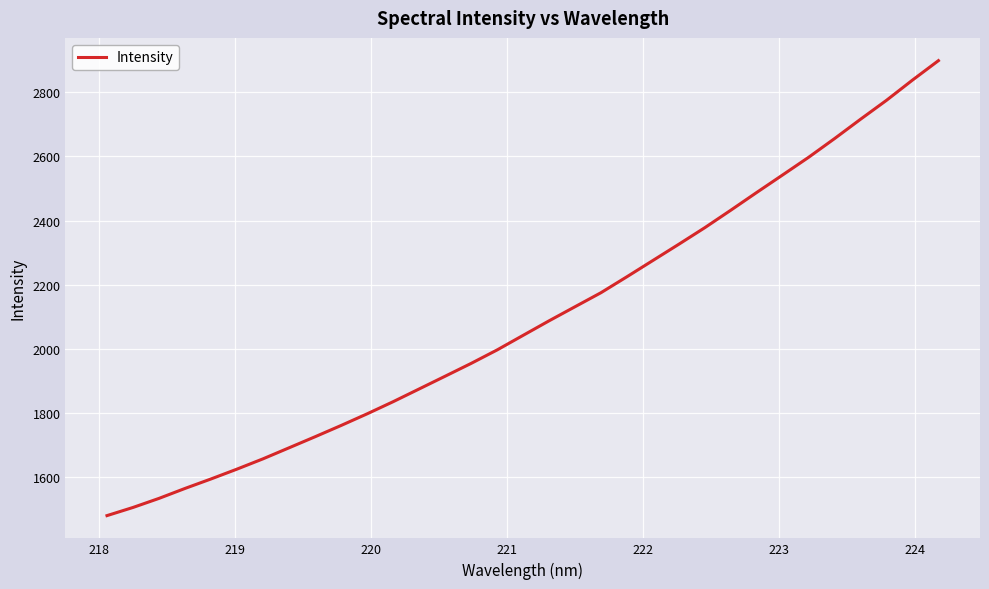

What is the difference between the maximum and minimum values?

1421.0